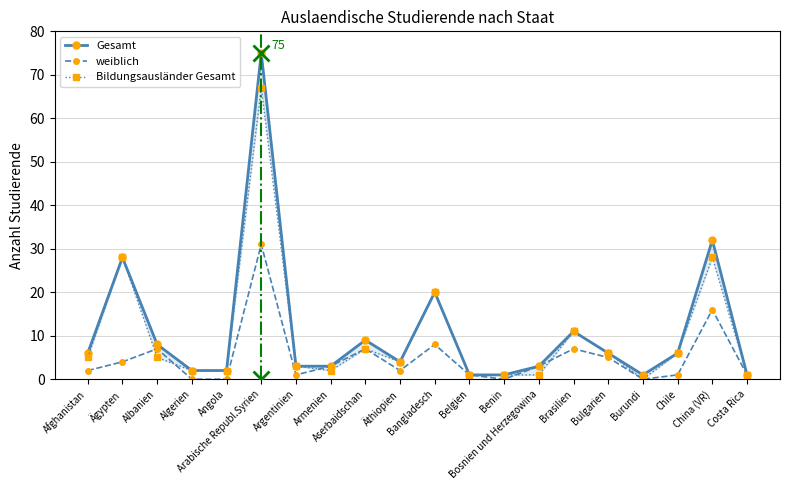

In Bildungsausländer Gesamt, how many points are higher than both neighbors (excluding endpoints)?

6